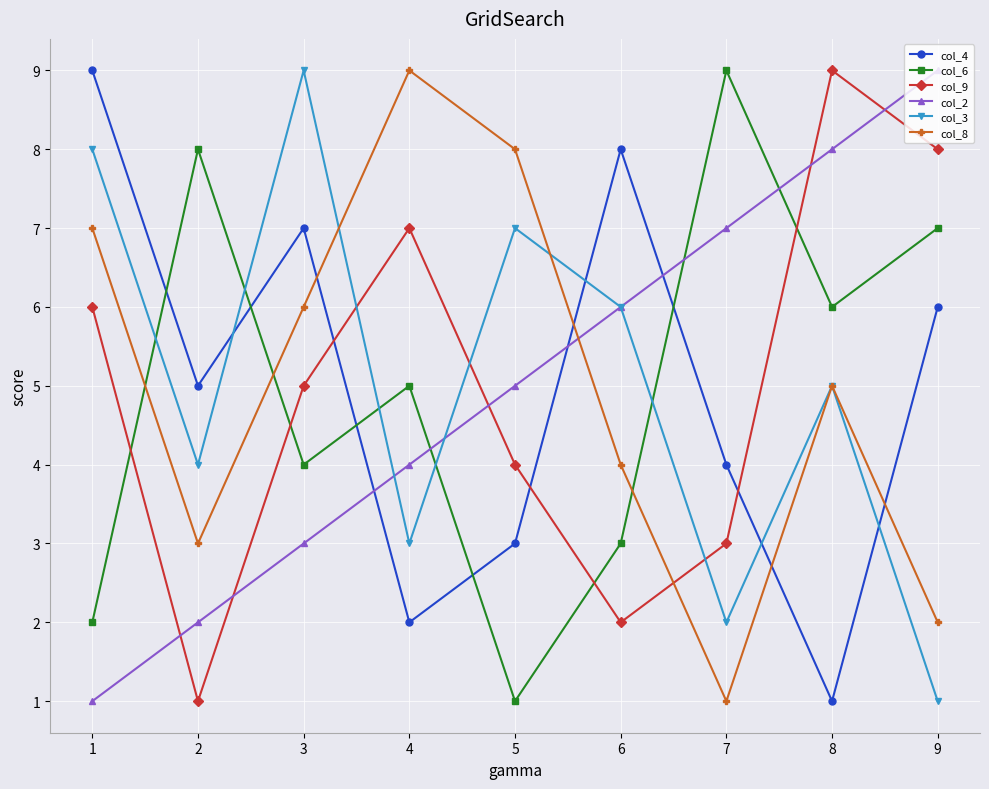

What is the value of the col_9 point at the 4th from the left?

7